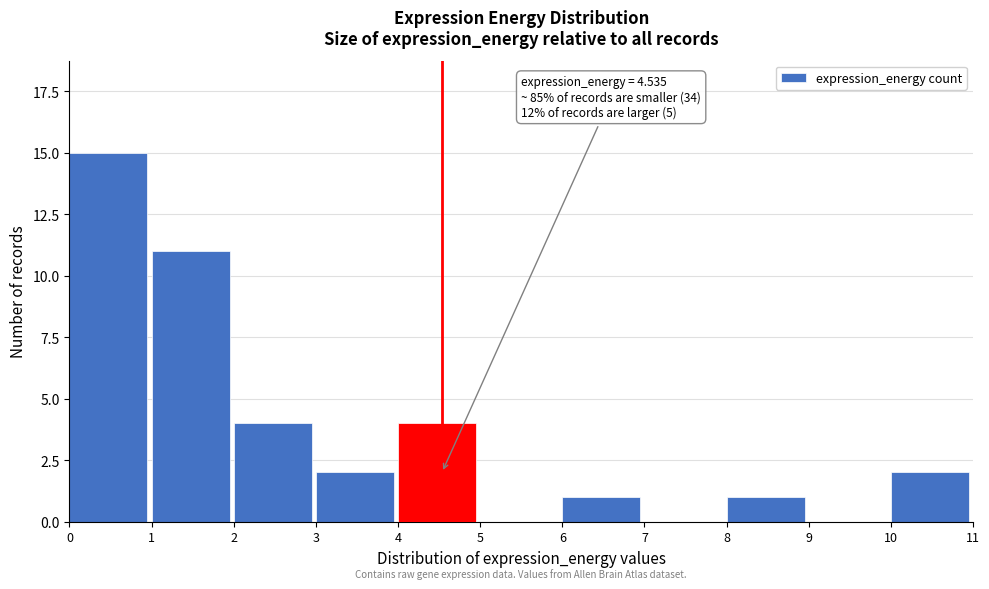

Reading left to right, list all the values displayed in this chart.

0=15	1=11	2=4	3=2	4=4	5=0	6=1	7=0	8=1	9=0	10=2